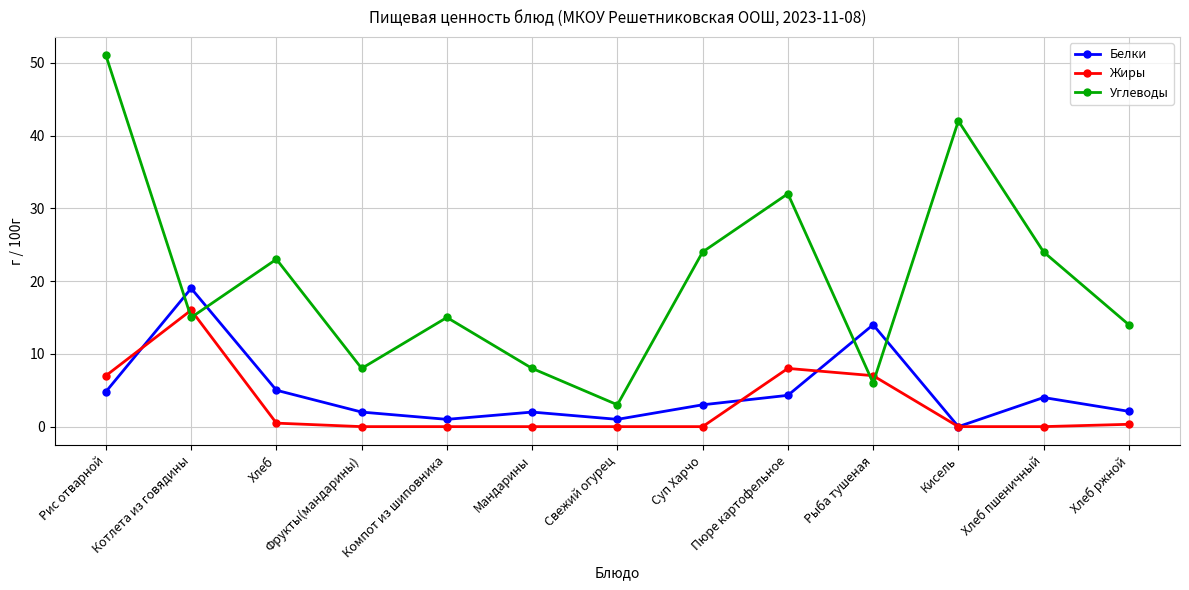

How many data points does each series have?

13